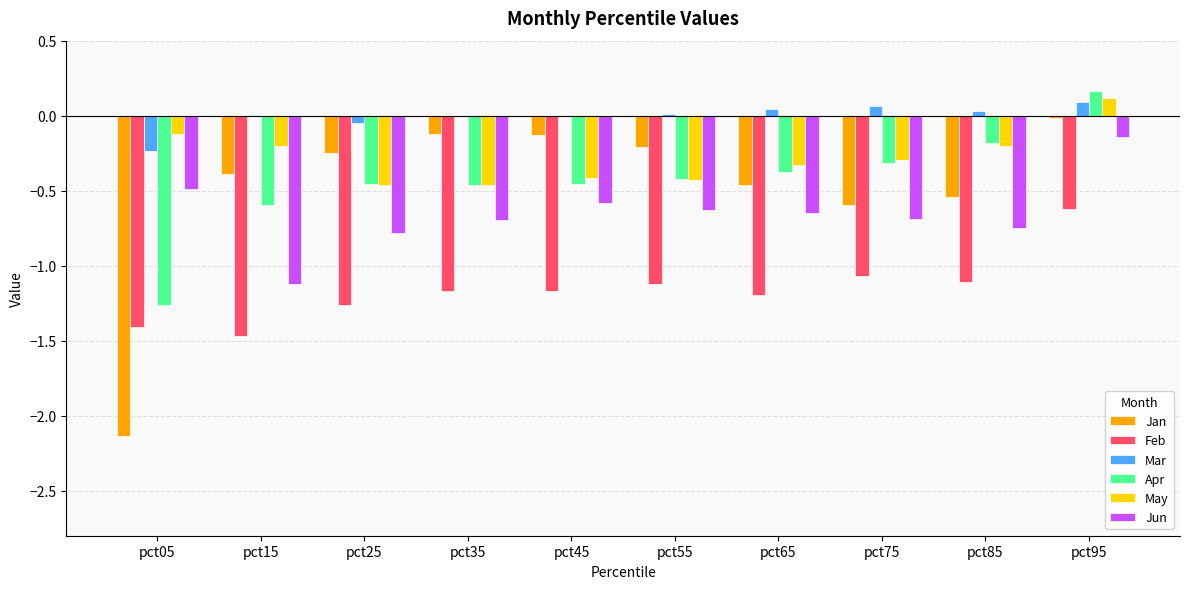

At which category is the sum across all series the highest?

pct95